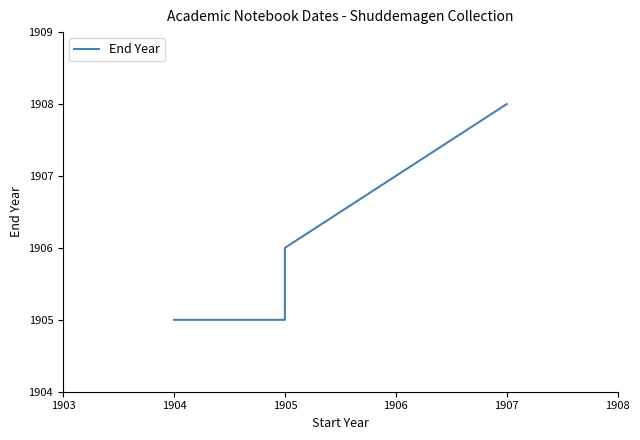

What is the average value?

1906